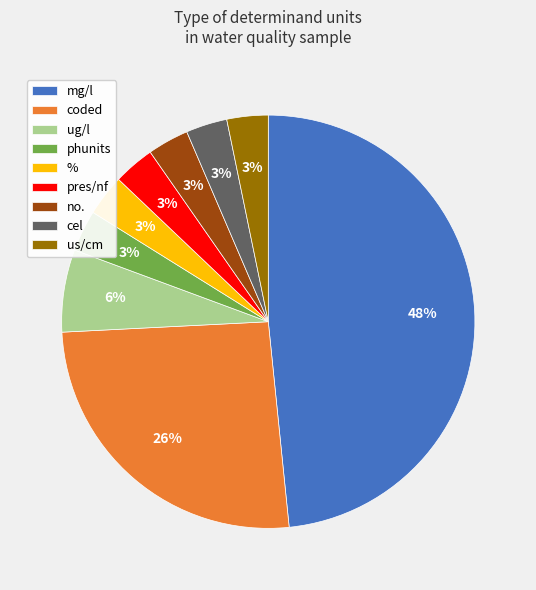

How many slices are in this pie chart?

9